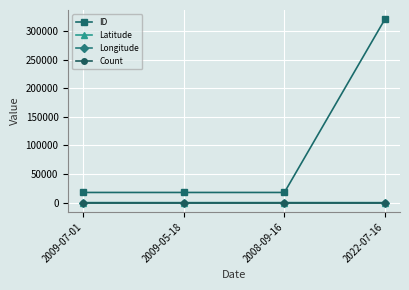

How many values in Latitude are above zero?

2